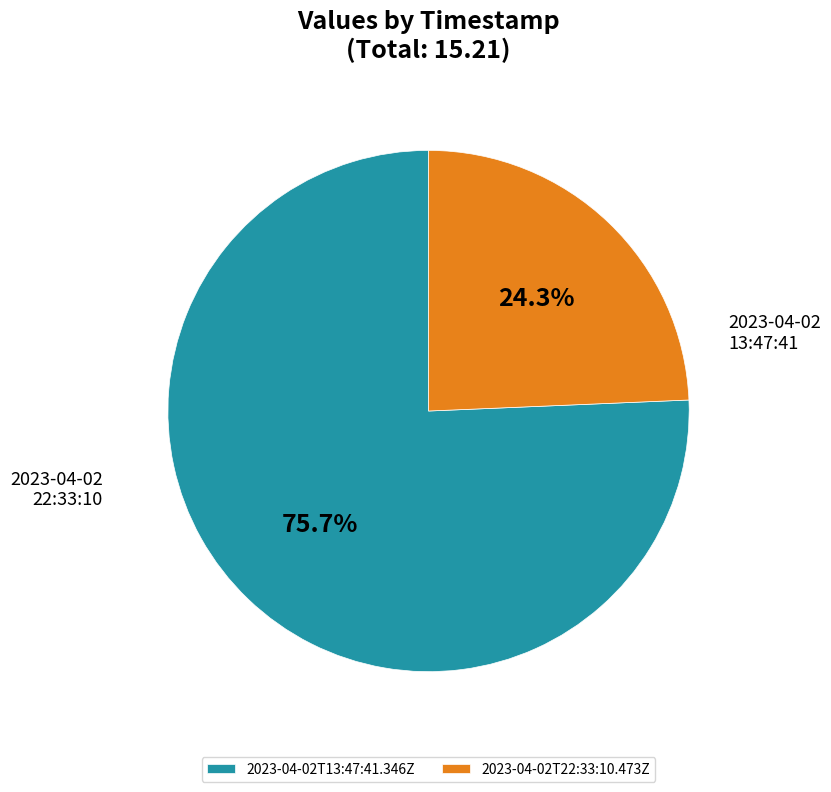

Is there any slice that represents more than half of the pie?

Yes